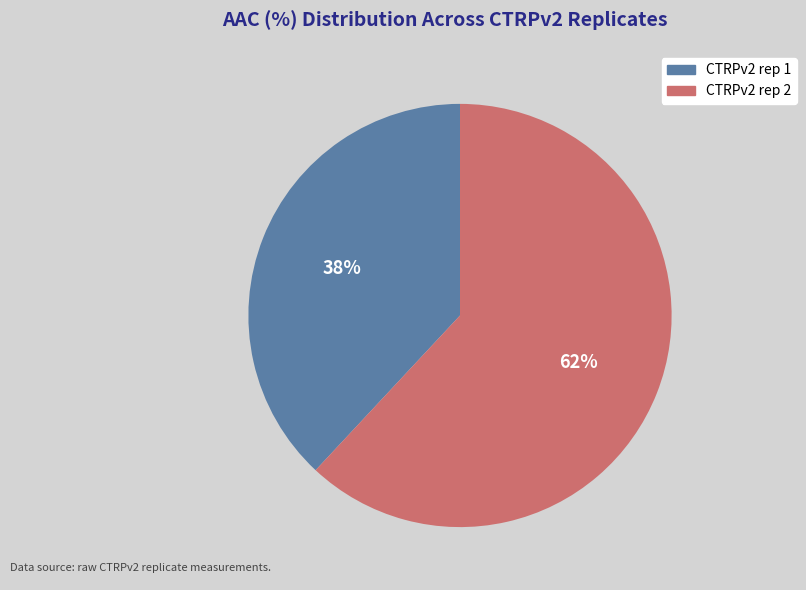

To the nearest percent, what is the difference between the largest and smallest slice percentages?

24%